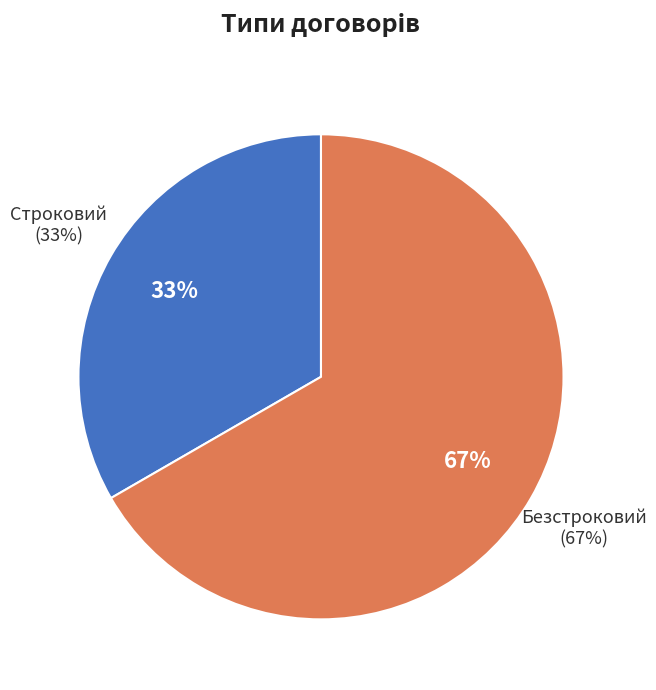

Do Строковий and Безстроковий together represent more than half of the pie?

Yes